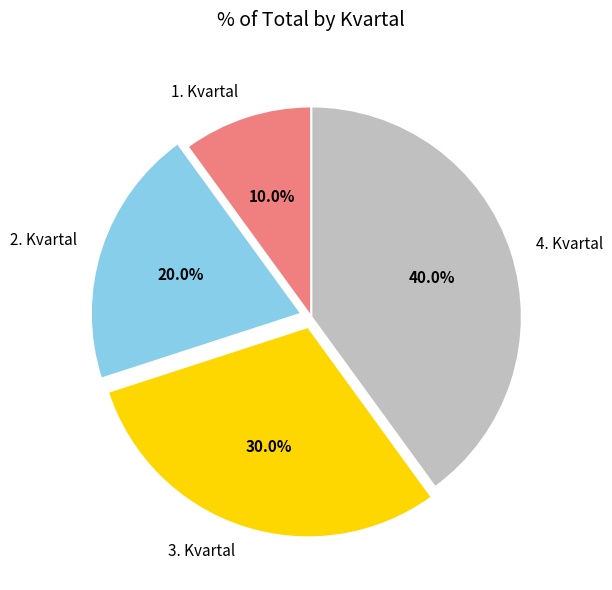

To the nearest percent, what is the difference between the largest and smallest slice percentages?

30%